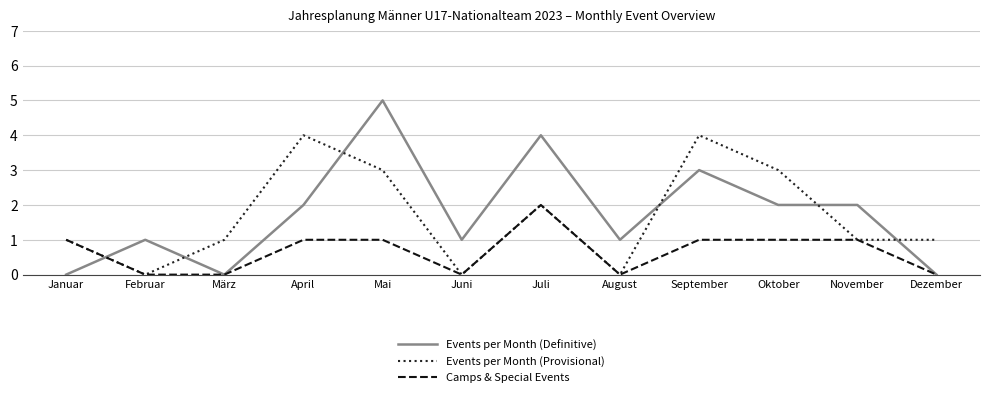

Which series ends up on top after the final intersection of Events per Month (Provisional) and Events per Month (Definitive)?

Events per Month (Provisional)